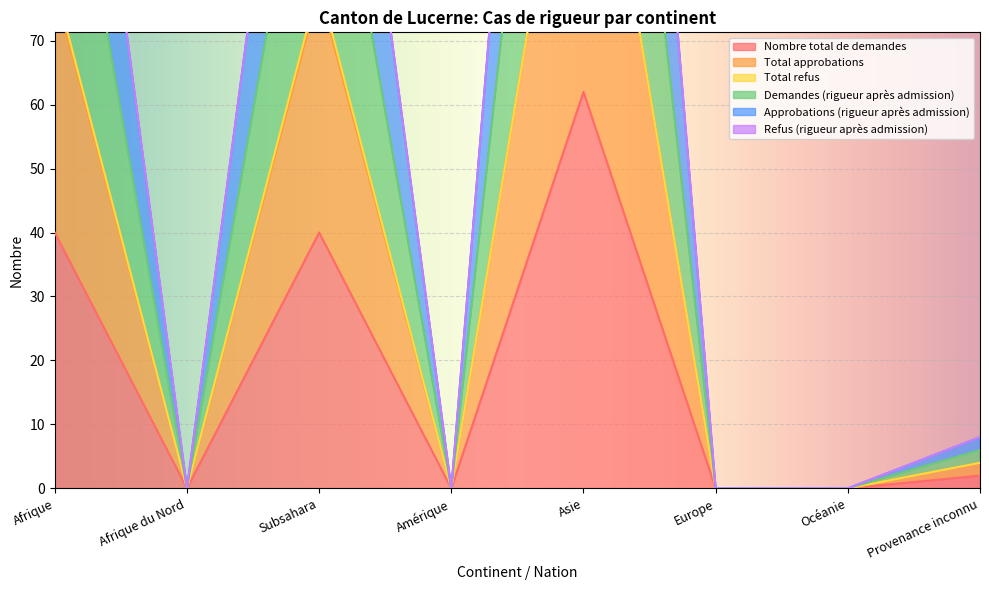

The Nombre total de demandes series shows 0 at Afrique du Nord. True or false?

True